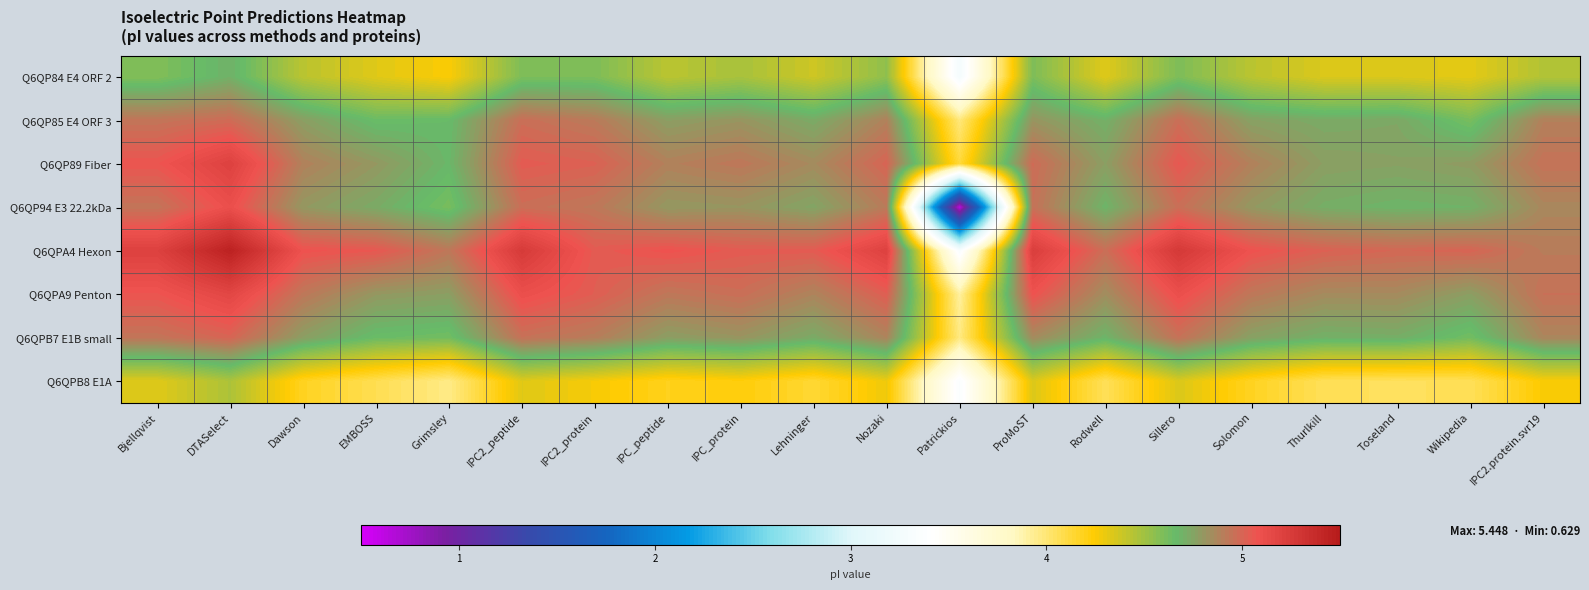

What is the spread (max minus min) of values at IPC2.protein.svr19?

0.7